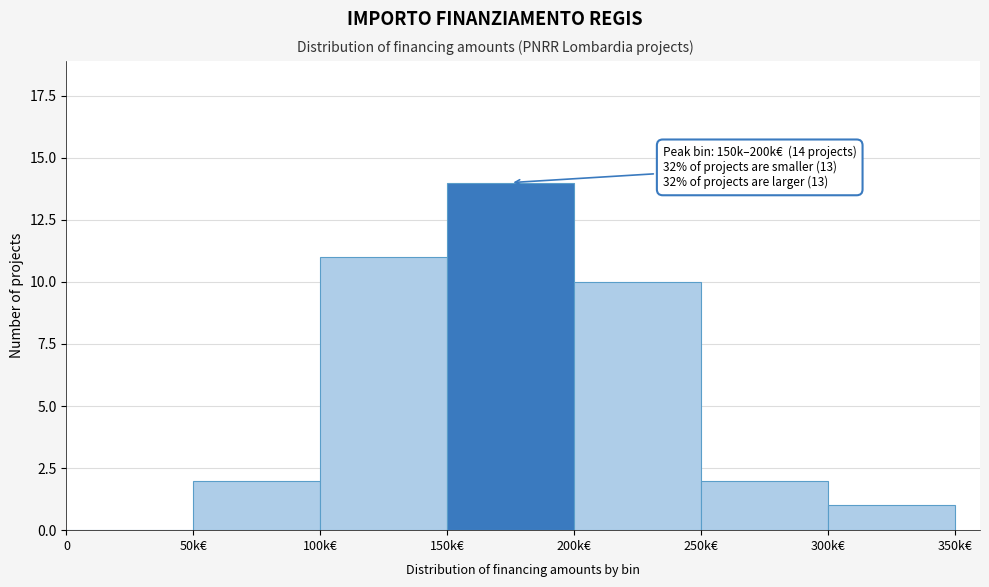

Reading left to right, transcribe all the data shown in this chart.

0=0	50k€=2	100k€=11	150k€=14	200k€=10	250k€=2	300k€=1